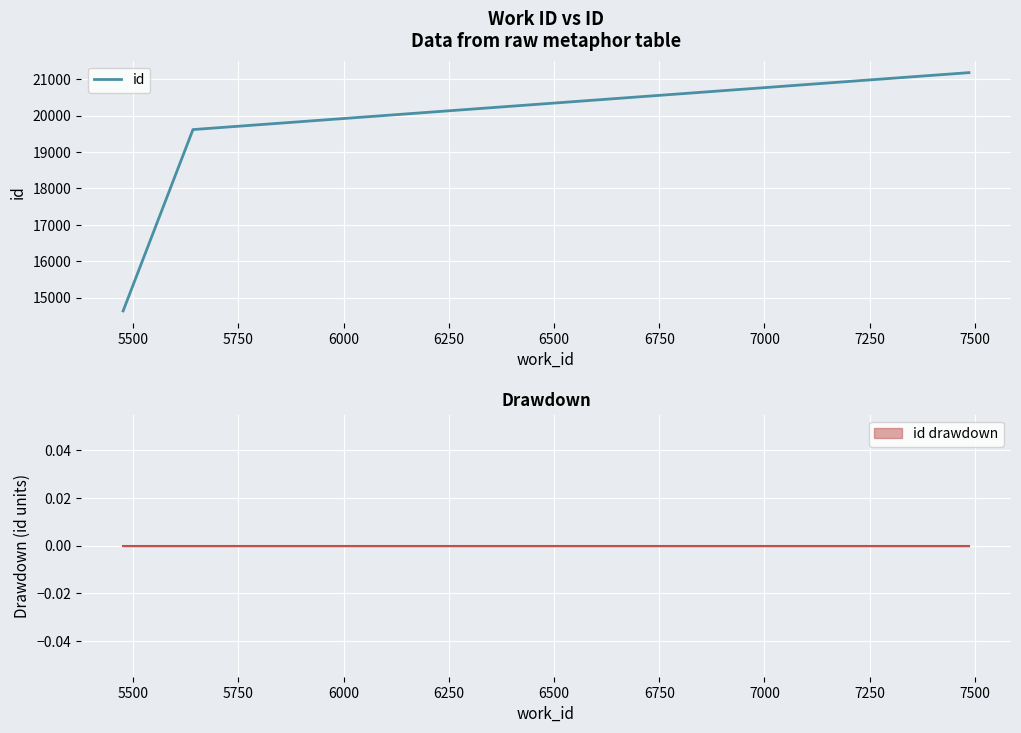

What is the value of the 1st point from the left?

14640